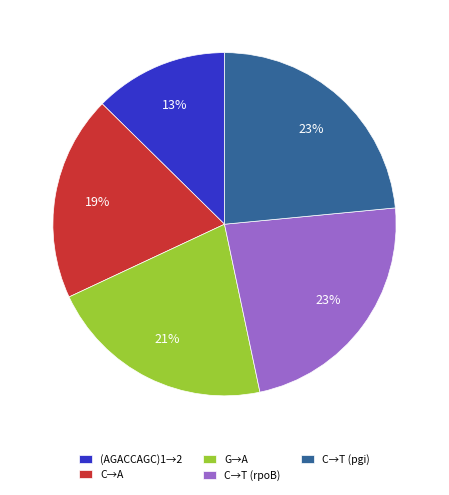

What is the smallest slice in the pie chart?

(AGACCAGC)1→2